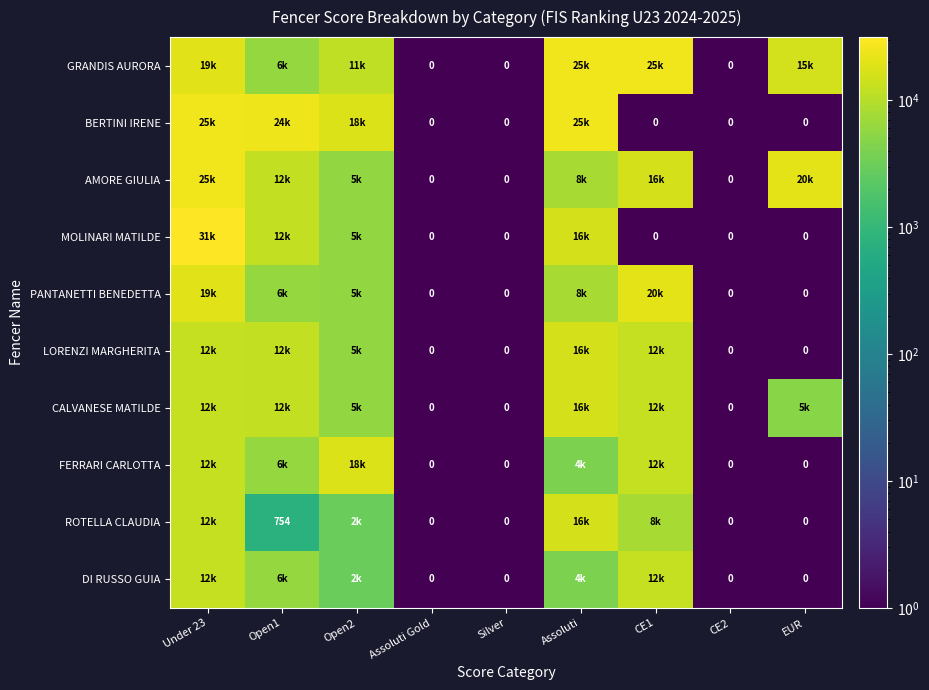

At which category does the chart reach its peak across all series?

Under 23